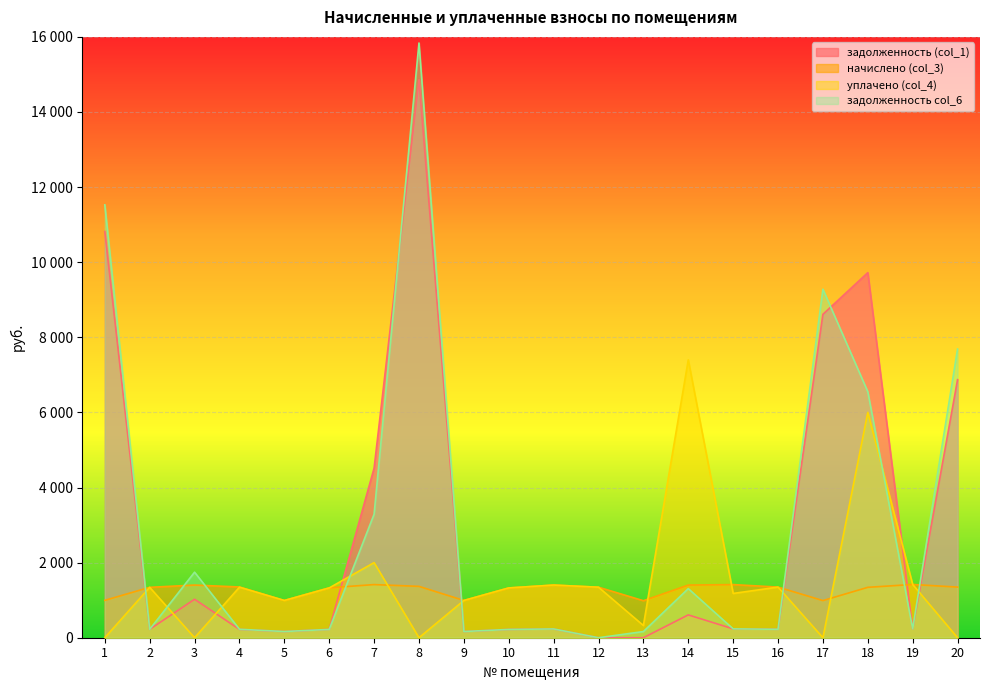

Reading right to left, list all the values displayed in this chart.

задолженность (col_1): 6872.1	236.4	9722.2	8612.3	224.7	235.8	608.0	0.0	0.0	233.7	221.2	165.4	14859.0	4515.0	223.5	165.2	222.2	1023.7	223.7	10815.9
начислено (col_3): 1348.3	1418.3	1342.0	989.0	1348.3	1415.1	1402.4	985.8	1345.1	1402.4	1326.1	992.2	1367.4	1415.1	1329.2	992.2	1351.5	1402.4	1342.0	995.3
уплачено (col_4): 0.0	1418.0	6000.0	0.0	1348.2	1179.2	7400.0	325.3	1345.1	1402.4	1325.7	991.9	0.0	2000.0	1325.7	991.8	1345.6	0.0	1342.0	0.0
задолженность col_6: 7687.6	236.4	6551.8	9280.6	224.7	235.8	1307.7	164.3	0.0	233.7	221.0	165.4	15837.1	3290.1	221.5	165.4	225.2	1745.5	223.7	11527.9